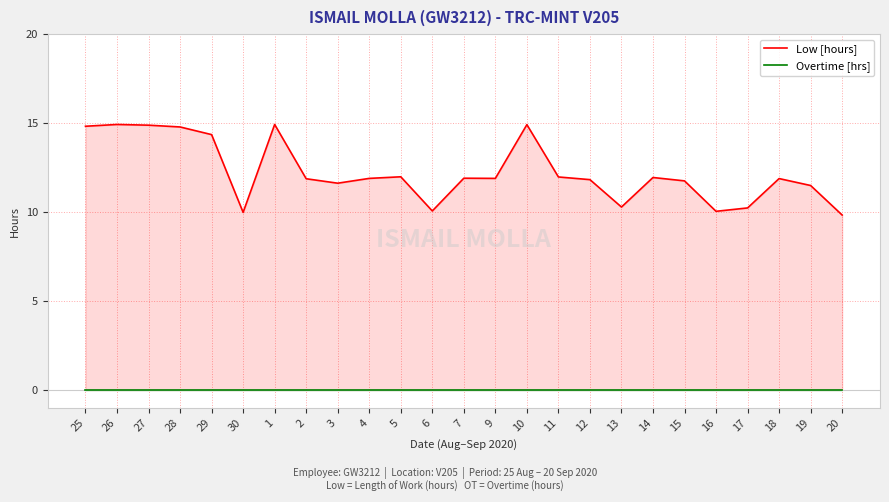

What are all the series names shown in the legend?

Low [hours], Overtime [hrs]